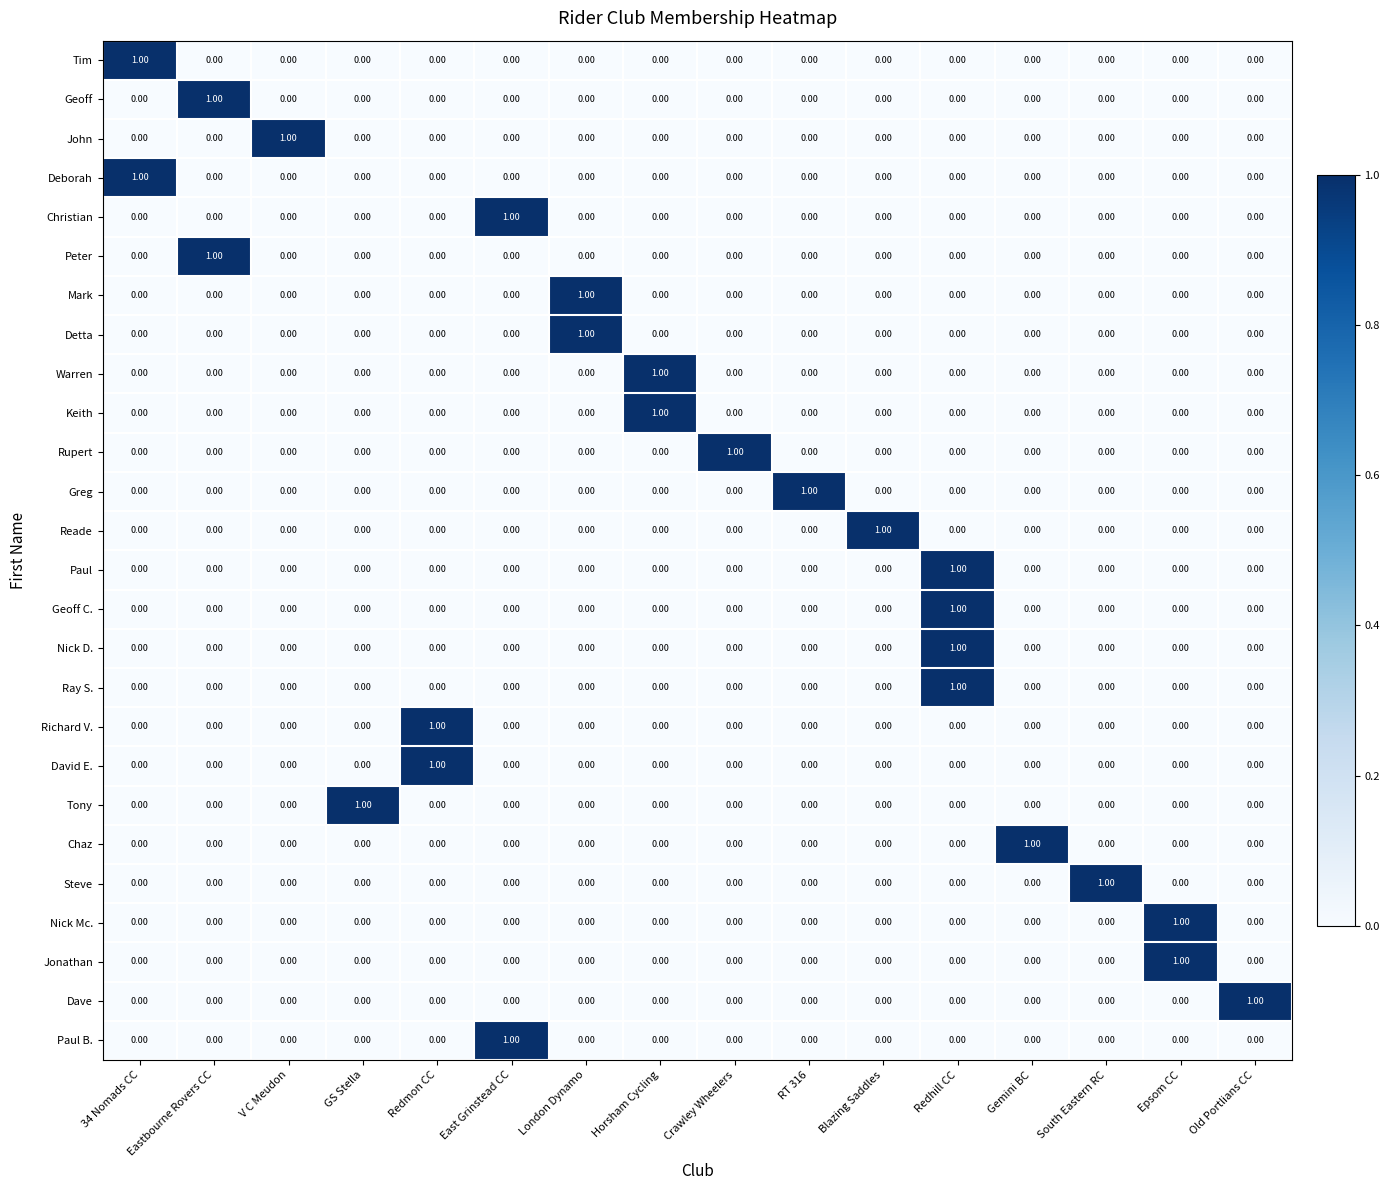

How many series are shown in this chart?

26